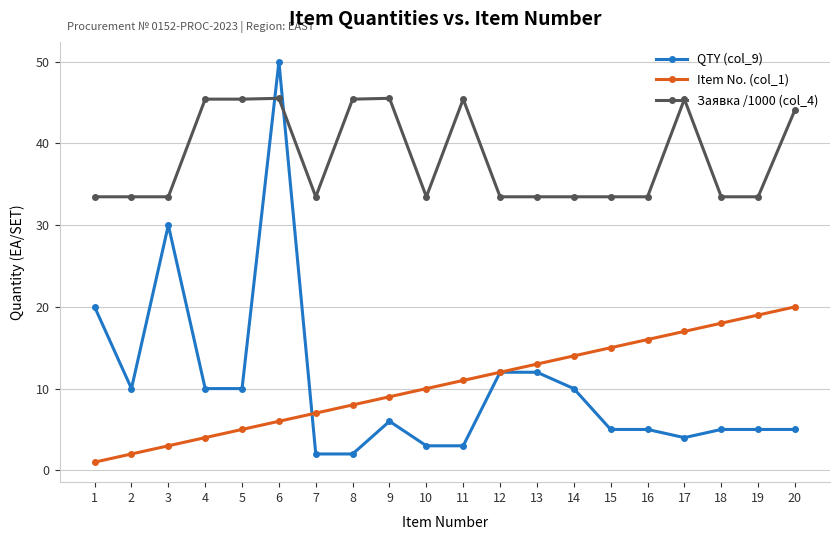

What is the difference between the maximum and minimum values in the QTY (col_9) series?

48.0